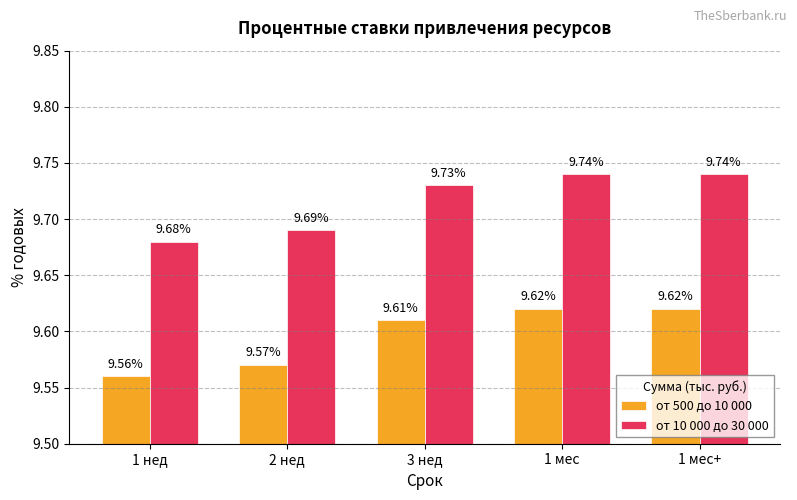

What is the total value across all series at 2 нед?

19.3